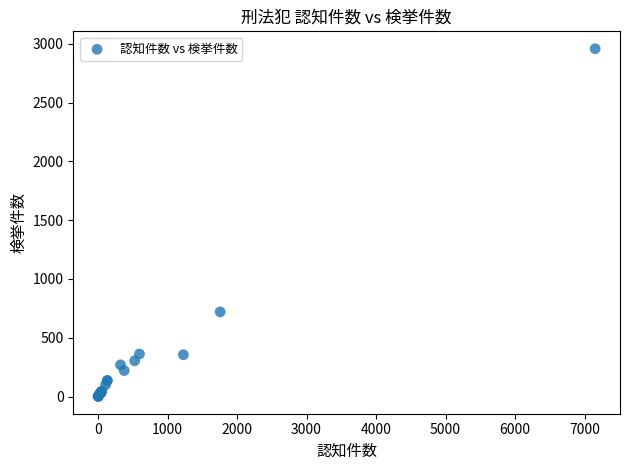

What Y value in the scatter plot is closest to 1480?

720